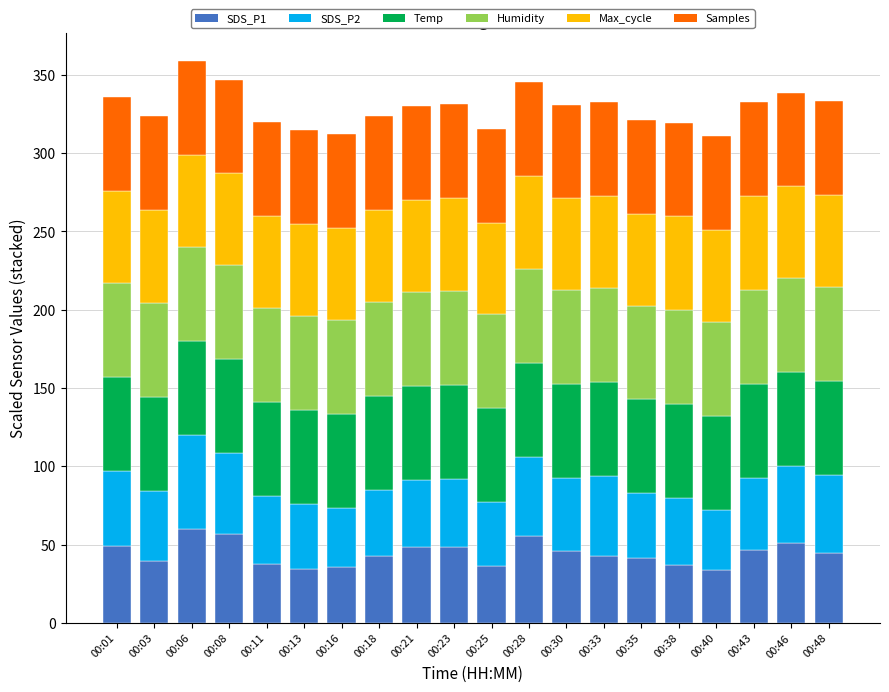

Are the bars grouped side by side (vs. stacked)?

No